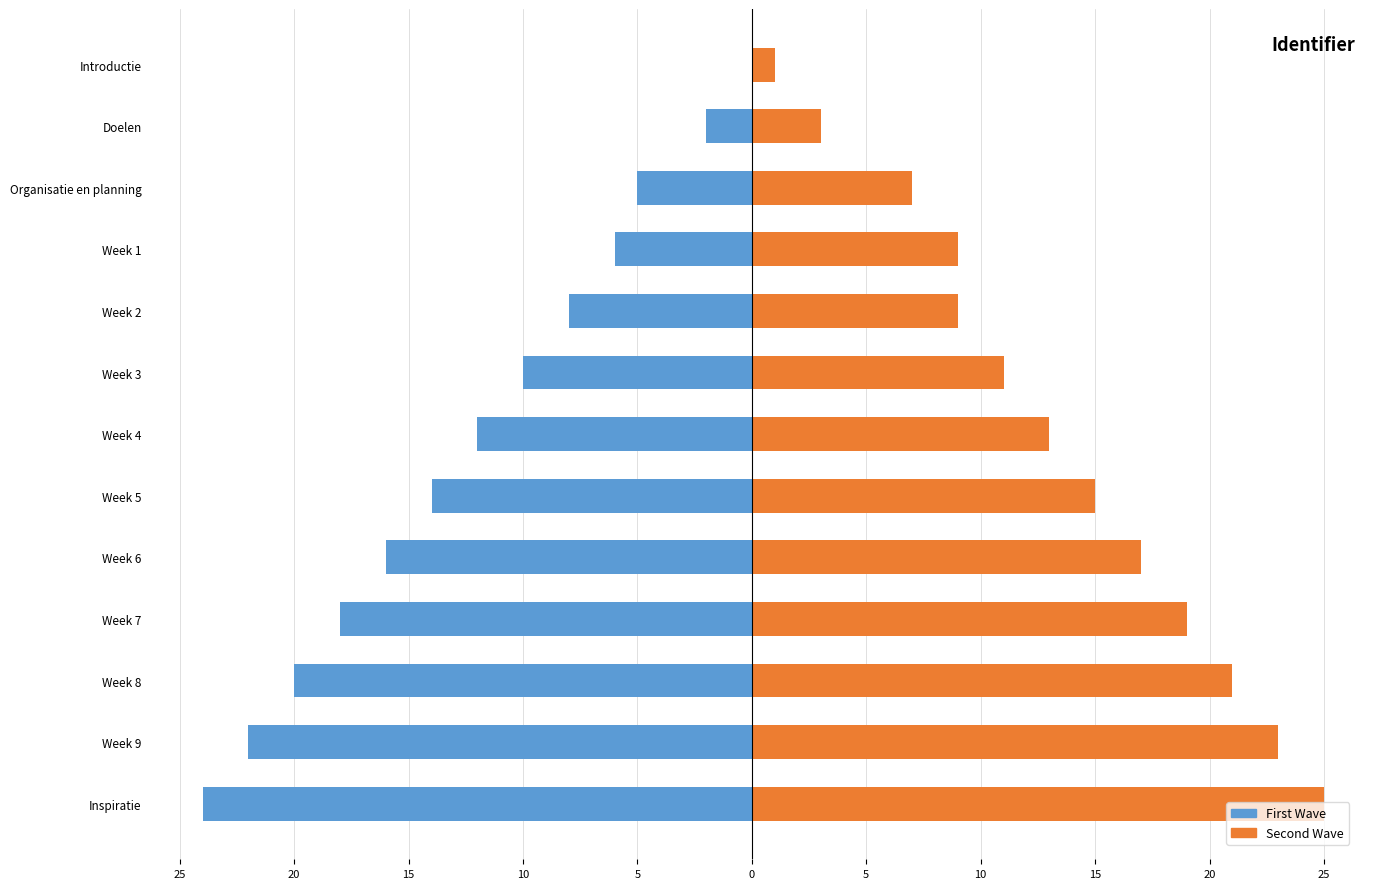

How many categories are shown in the chart?

13